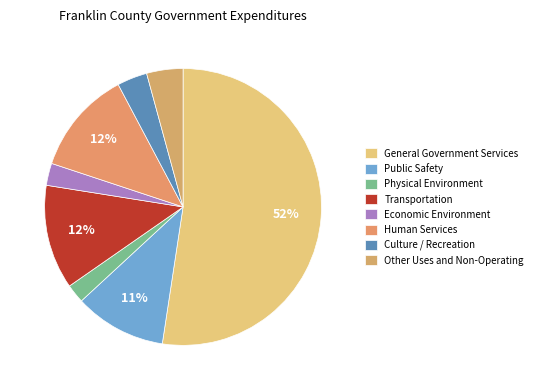

Rank the categories by value from lowest to highest.

Physical Environment, Economic Environment, Culture / Recreation, Other Uses and Non-Operating, Public Safety, Human Services, Transportation, General Government Services